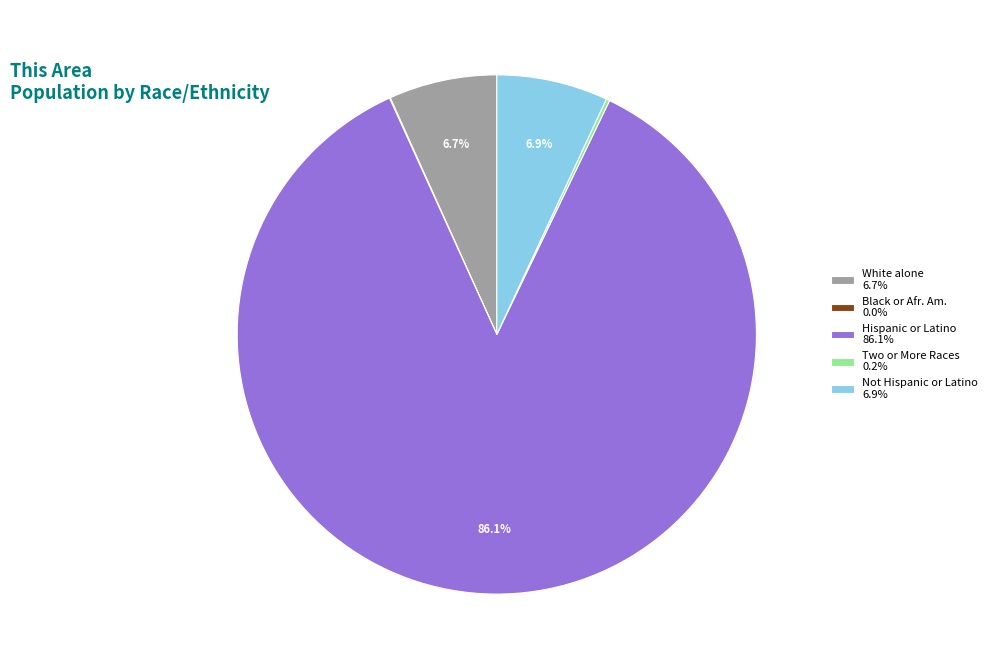

Does White alone 6.7% represent more than half of the total?

No